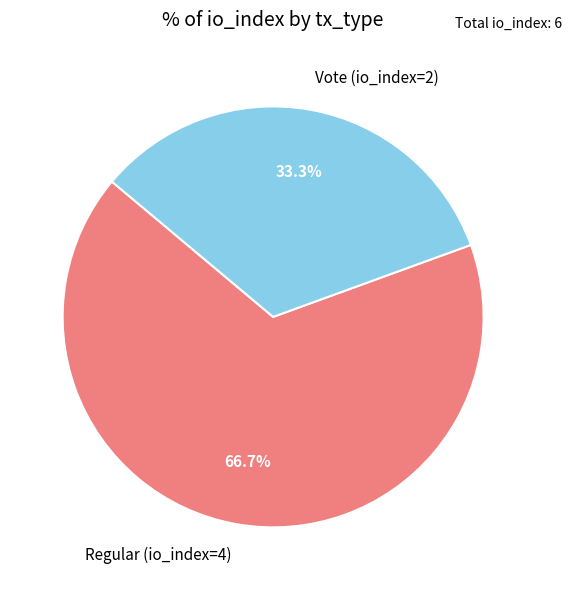

How many slices are in this pie chart?

2